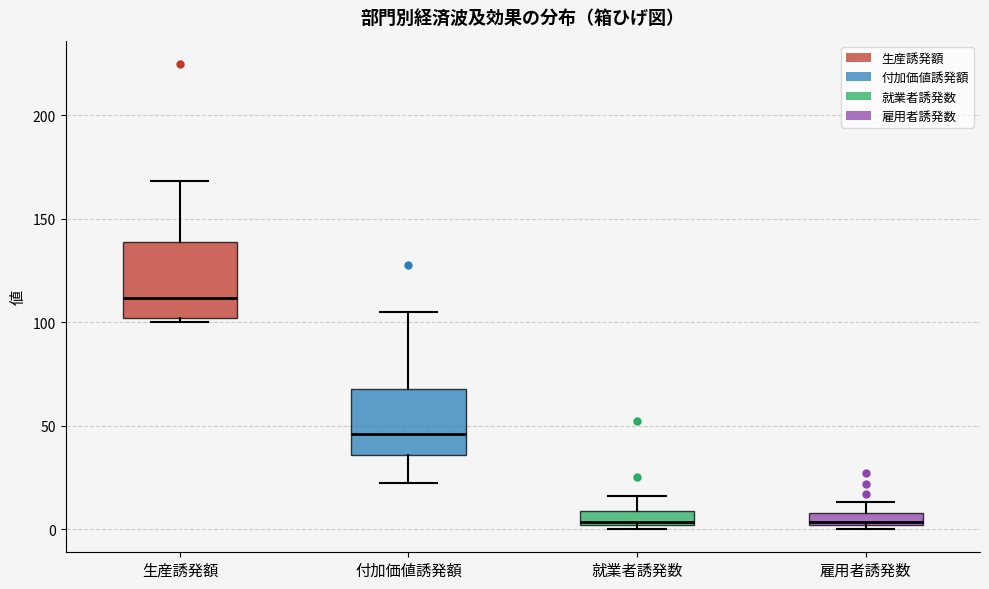

Where is the lower edge of the box for 生産誘発額 on the y-axis? The values are not printed on the chart, so give them approximately, as read against the axis.

100